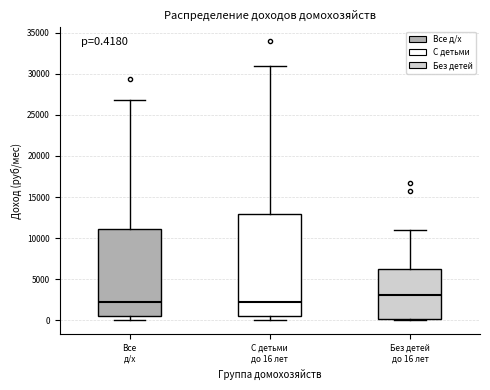

Comparing the boxes themselves (not the whiskers), which one is the tallest?

С детьми до 16 лет